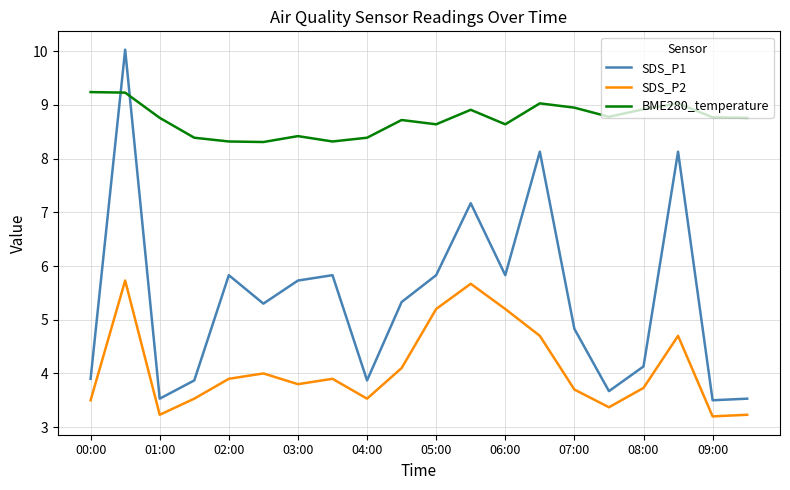

What is the lowest value of the SDS_P2 series?

3.2